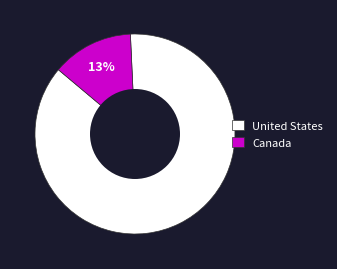

To the nearest percent, what is the average slice percentage?

50%